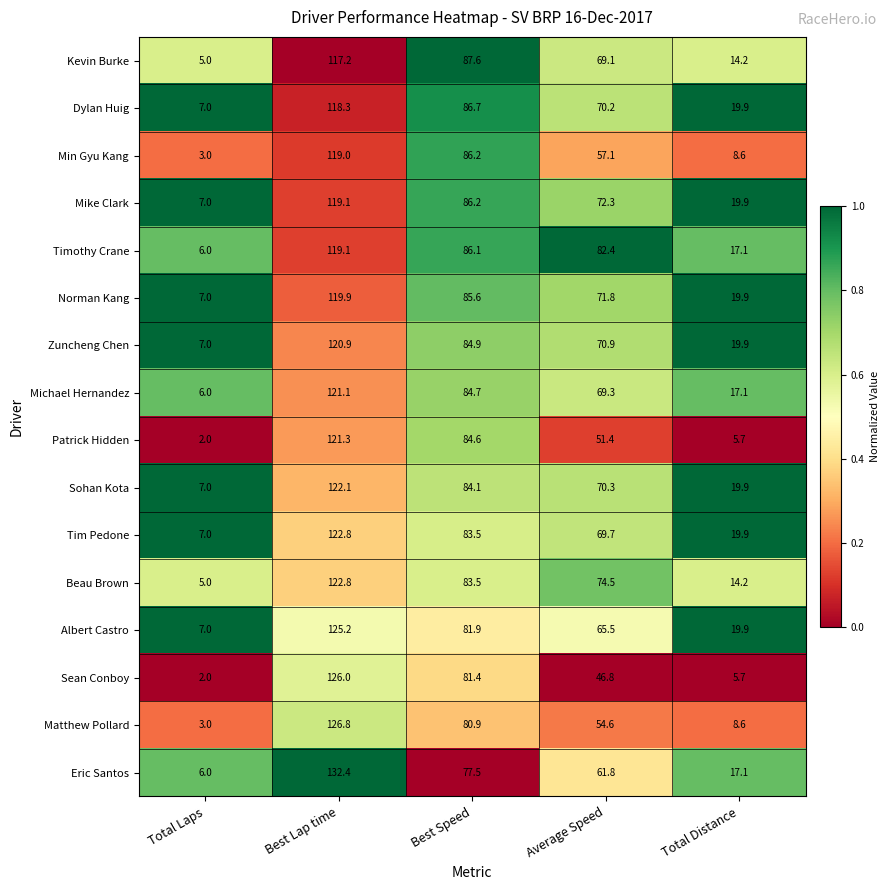

Which category has the lowest value across all series?

Total Laps